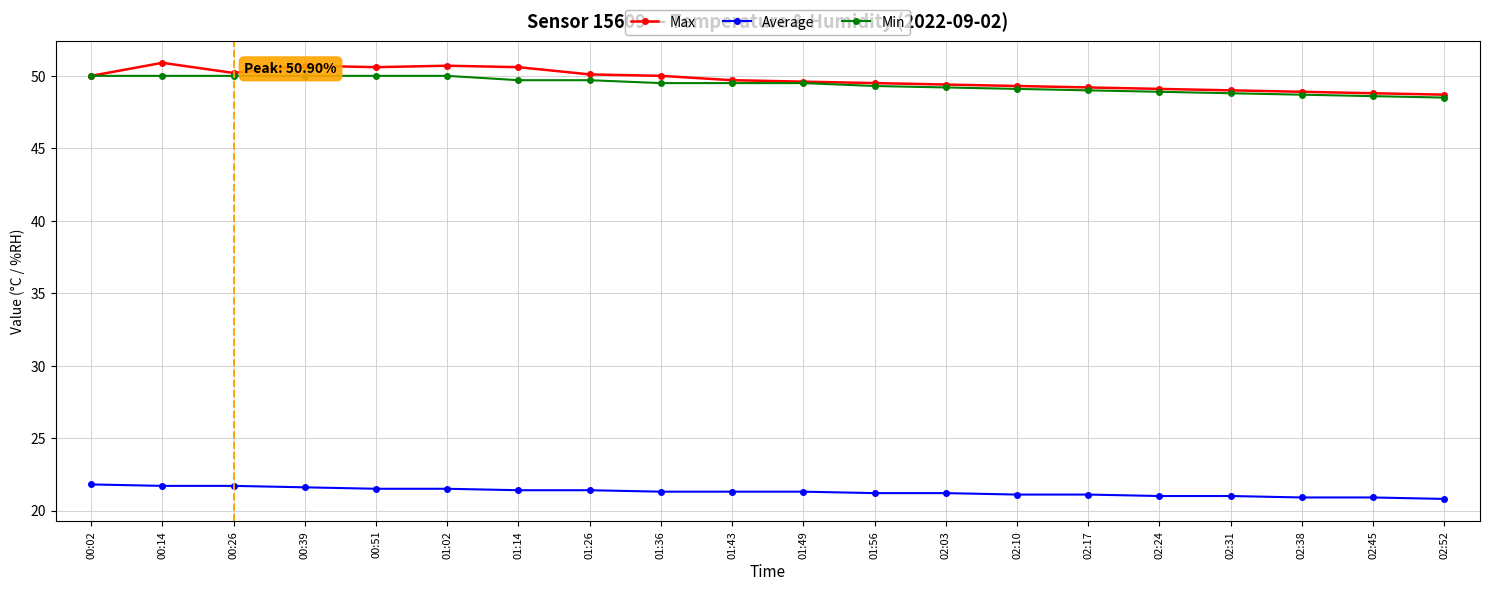

True or false: Average and Max cross at least once.

False